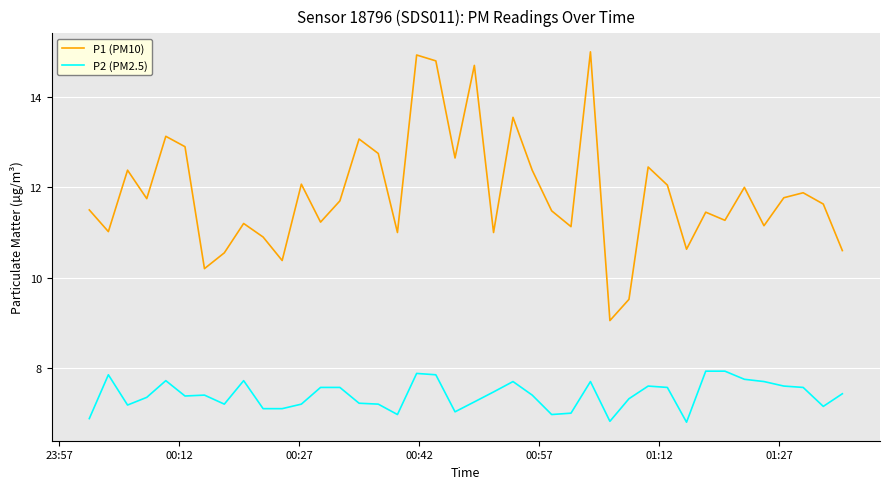

True or false: P1 (PM10) and P2 (PM2.5) cross at least once.

False